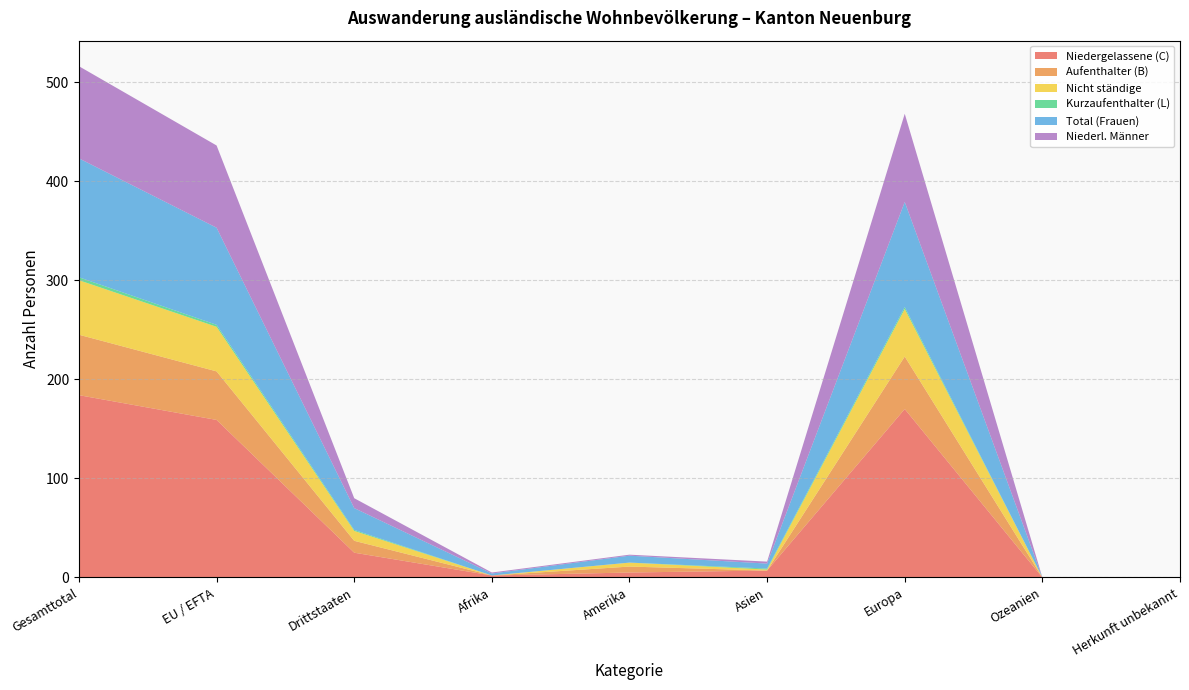

Reading left to right, list all the values displayed in this chart.

Niedergelassene (C): Gesamttotal=184	EU / EFTA=159	Drittstaaten=25	Afrika=2	Amerika=5	Asien=7	Europa=170	Ozeanien=0	Herkunft unbekannt=0
Aufenthalter (B): Gesamttotal=61	EU / EFTA=49	Drittstaaten=12	Afrika=0	Amerika=6	Asien=0	Europa=53	Ozeanien=0	Herkunft unbekannt=0
Nicht ständige: Gesamttotal=55	EU / EFTA=45	Drittstaaten=10	Afrika=0	Amerika=4	Asien=1	Europa=48	Ozeanien=0	Herkunft unbekannt=0
Kurzaufenthalter (L): Gesamttotal=3	EU / EFTA=2	Drittstaaten=1	Afrika=0	Amerika=0	Asien=1	Europa=2	Ozeanien=0	Herkunft unbekannt=0
Total (Frauen): Gesamttotal=120	EU / EFTA=98	Drittstaaten=22	Afrika=2	Amerika=7	Asien=5	Europa=106	Ozeanien=0	Herkunft unbekannt=0
Niederl. Männer: Gesamttotal=93	EU / EFTA=83	Drittstaaten=10	Afrika=1	Amerika=1	Asien=2	Europa=89	Ozeanien=0	Herkunft unbekannt=0